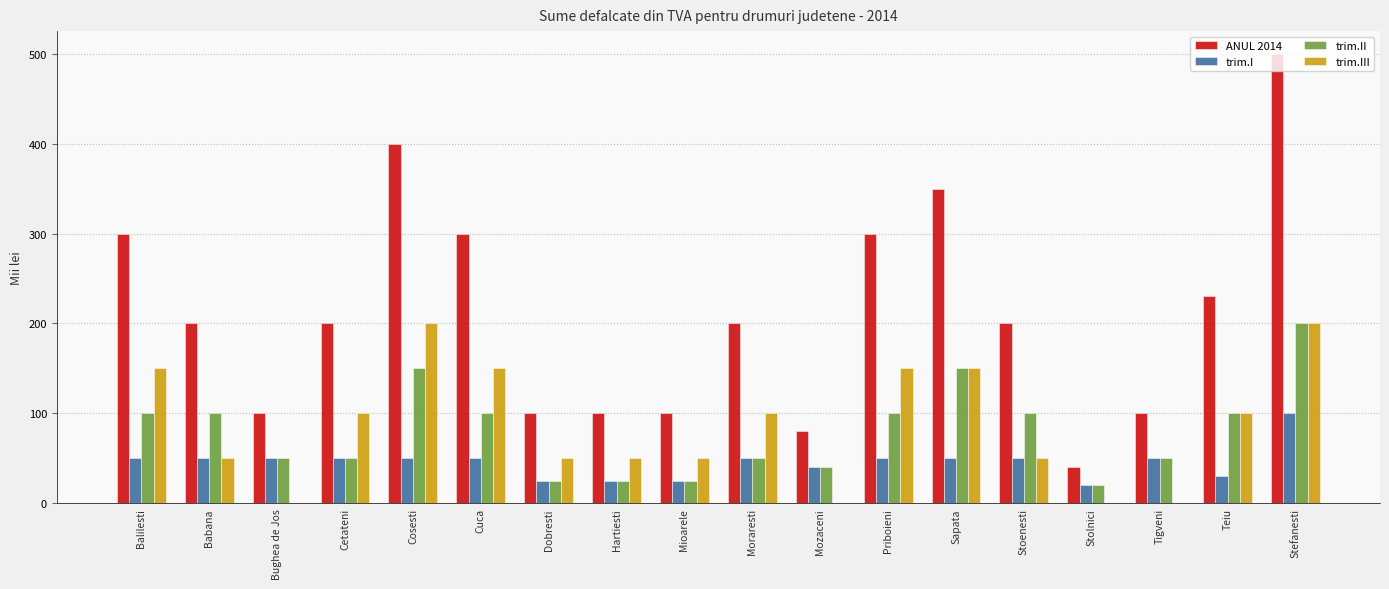

Read the trim.I value at Cosesti.

50